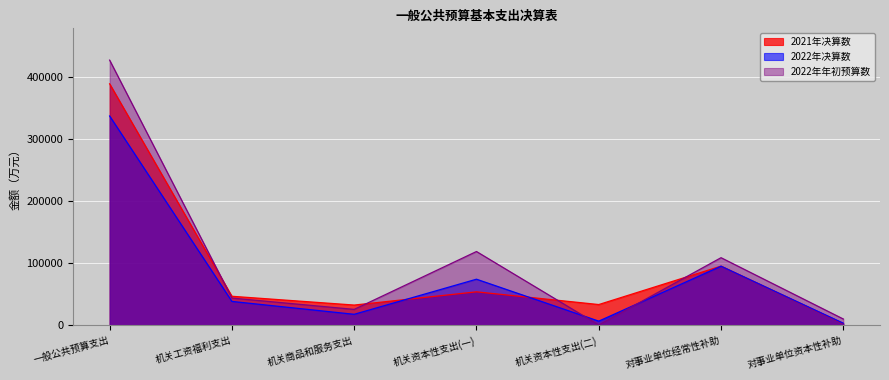

What are all the series names shown in the legend?

2021年决算数, 2022年决算数, 2022年年初预算数